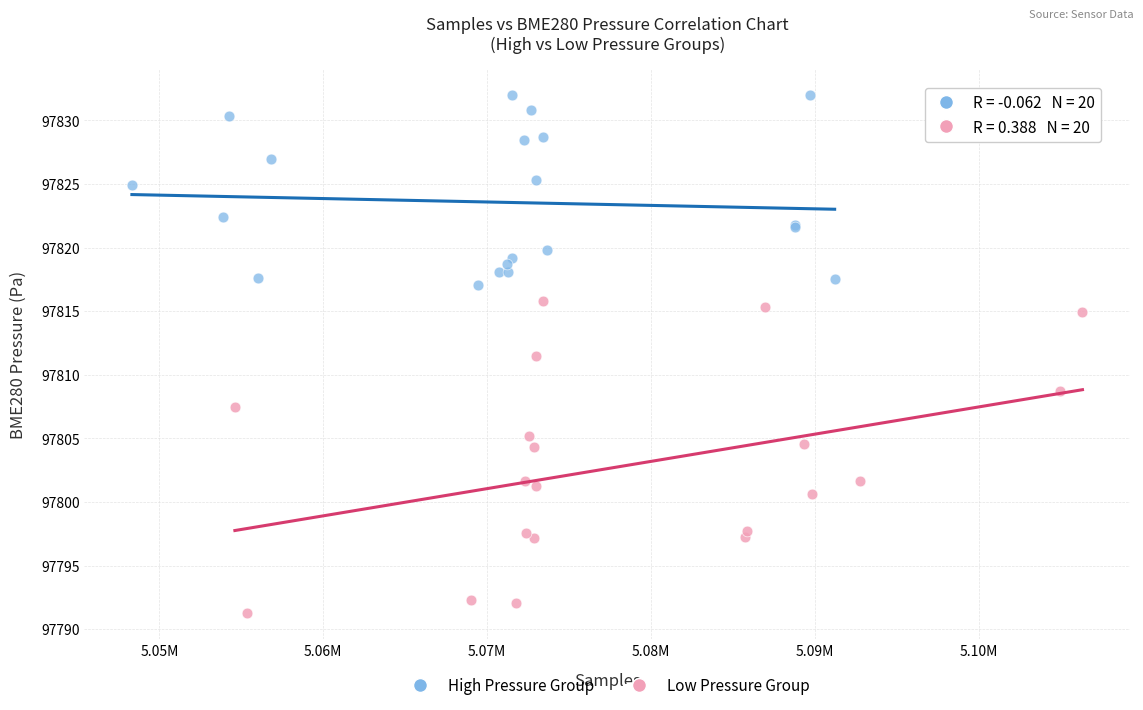

What are all the series names shown in the legend?

High Pressure Group, Low Pressure Group